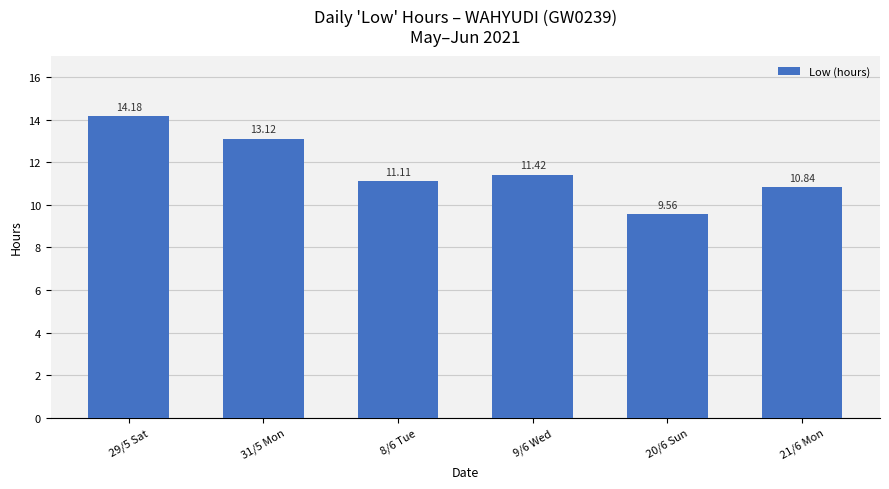

Reading left to right, extract all data points from this chart.

14.2	13.1	11.1	11.4	9.6	10.8